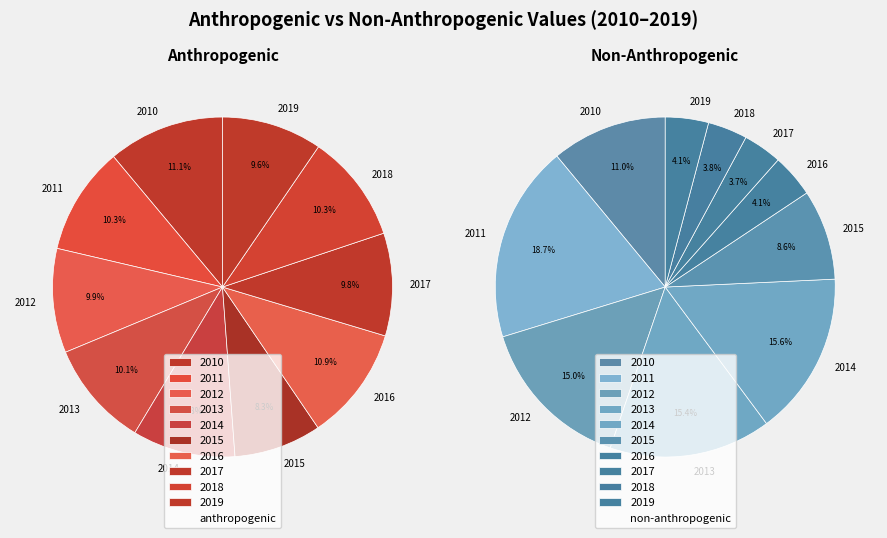

Rank the series by their maximum value, from highest to lowest.

anthropogenic, non-anthropogenic